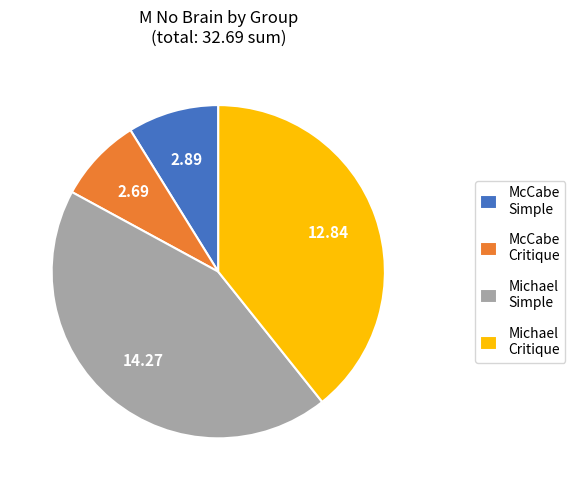

Is there a majority slice in this chart?

No